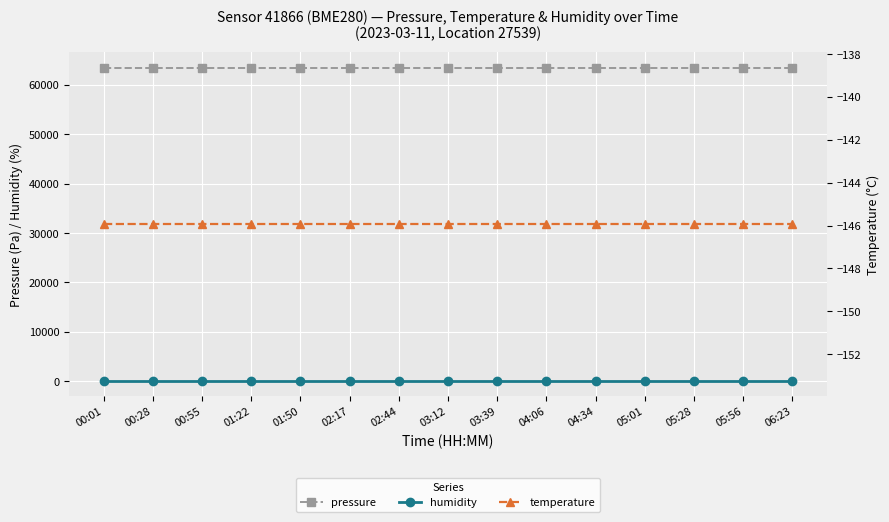

Rank the series at 01:22 from lowest to highest value.

temperature, humidity, pressure